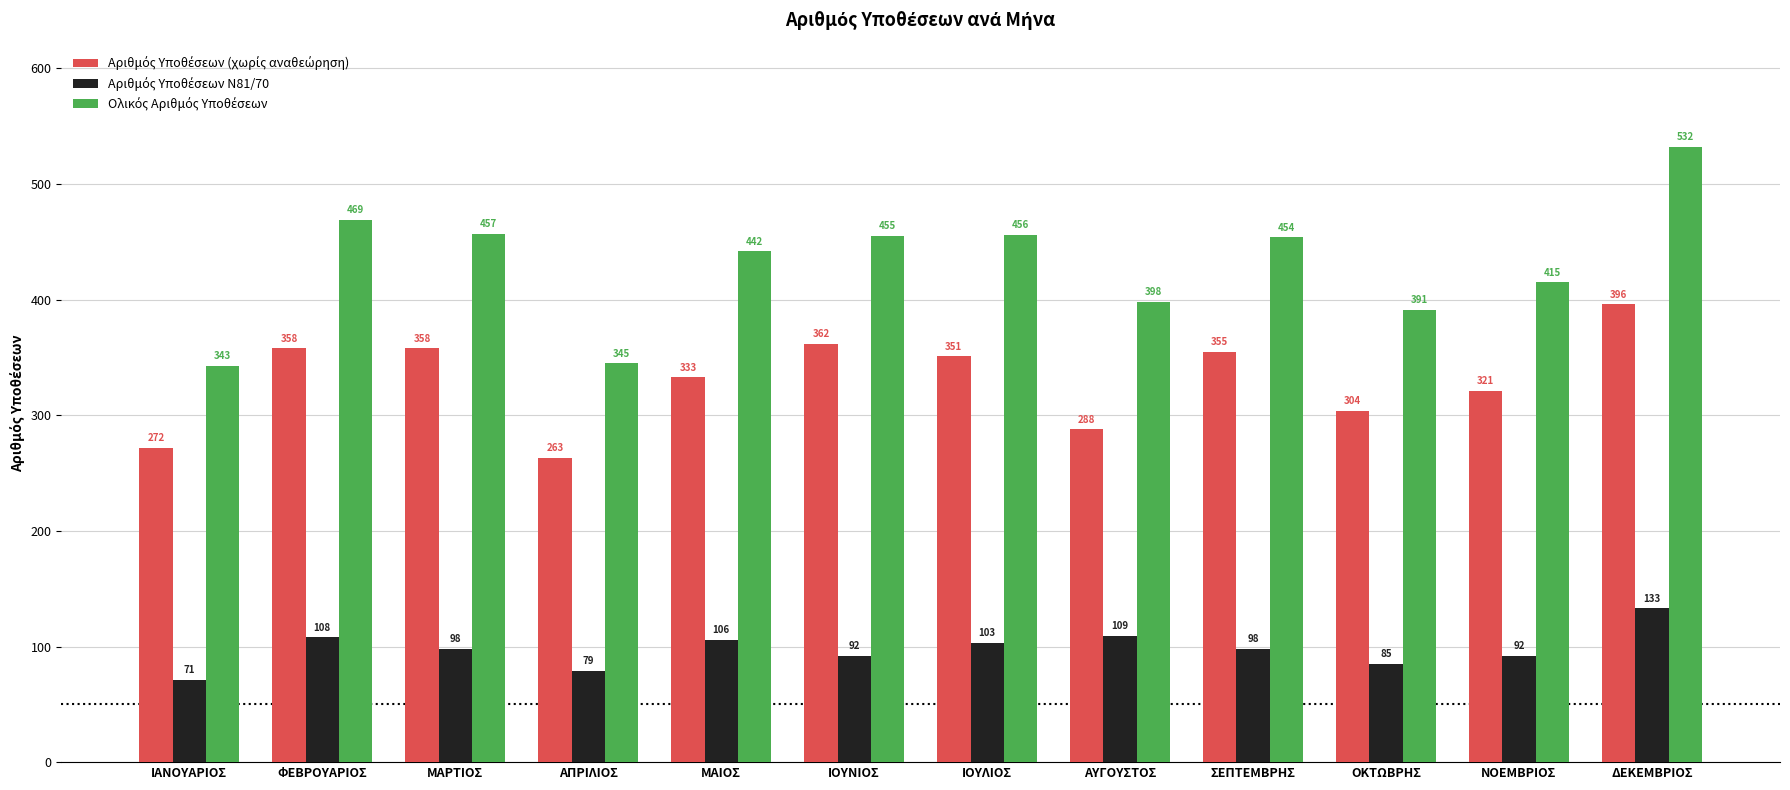

What is the difference between the highest and lowest values at ΦΕΒΡΟΥΑΡΙΟΣ?

361